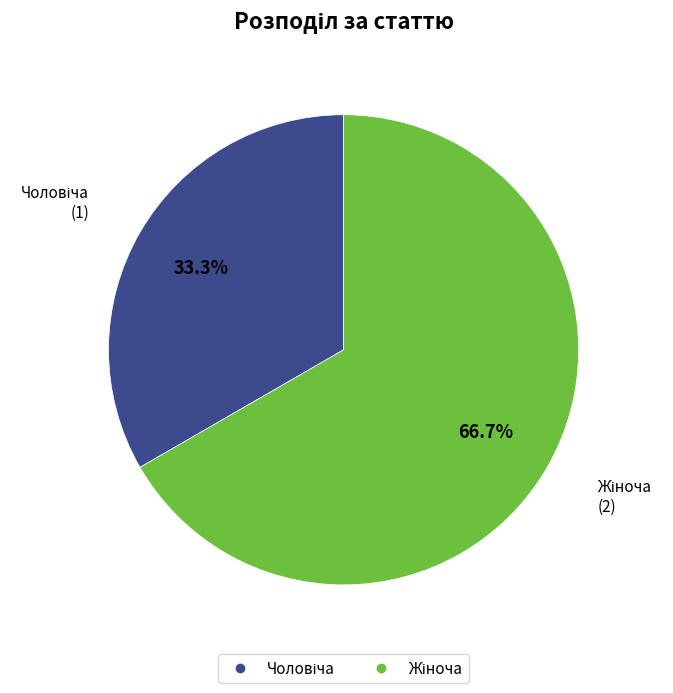

Does any single category account for the majority?

Yes